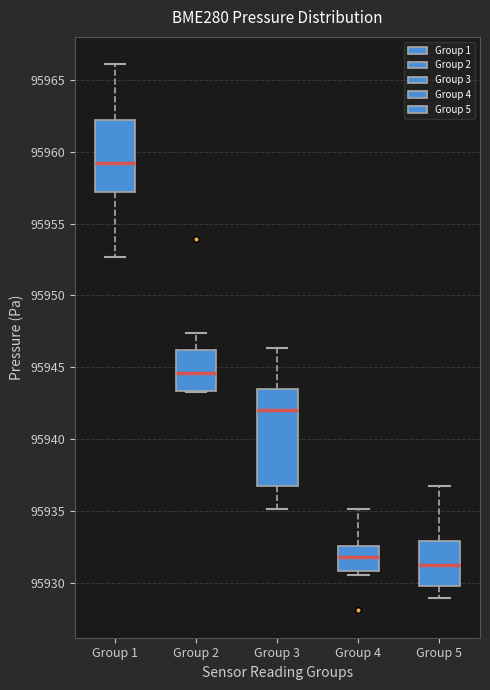

Reading left to right, read every box against the y-axis: the position of its median line, the range the box covers, and the ends of its whiskers. The values are not printed on the chart, so give them approximately, as read against the axis.

Group 1: median 95959.0, box 95957.0 to 95962.0, whiskers 95952.5 to 95966.0
Group 2: median 95944.5, box 95943.5 to 95946.0, whiskers 95943.5 to 95947.5
Group 3: median 95942.0, box 95936.5 to 95943.5, whiskers 95935.0 to 95946.5
Group 4: median 95932.0, box 95931.0 to 95932.5, whiskers 95930.5 to 95935.0
Group 5: median 95931.5, box 95930.0 to 95933.0, whiskers 95929.0 to 95937.0